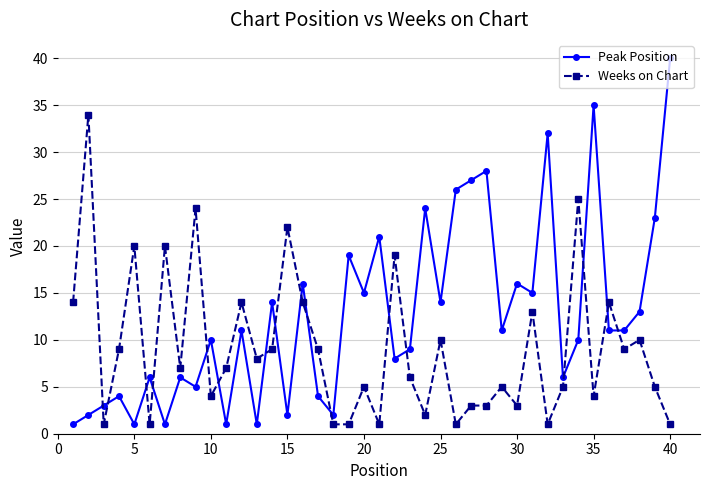

In Peak Position, how many points are higher than both neighbors (excluding endpoints)?

14